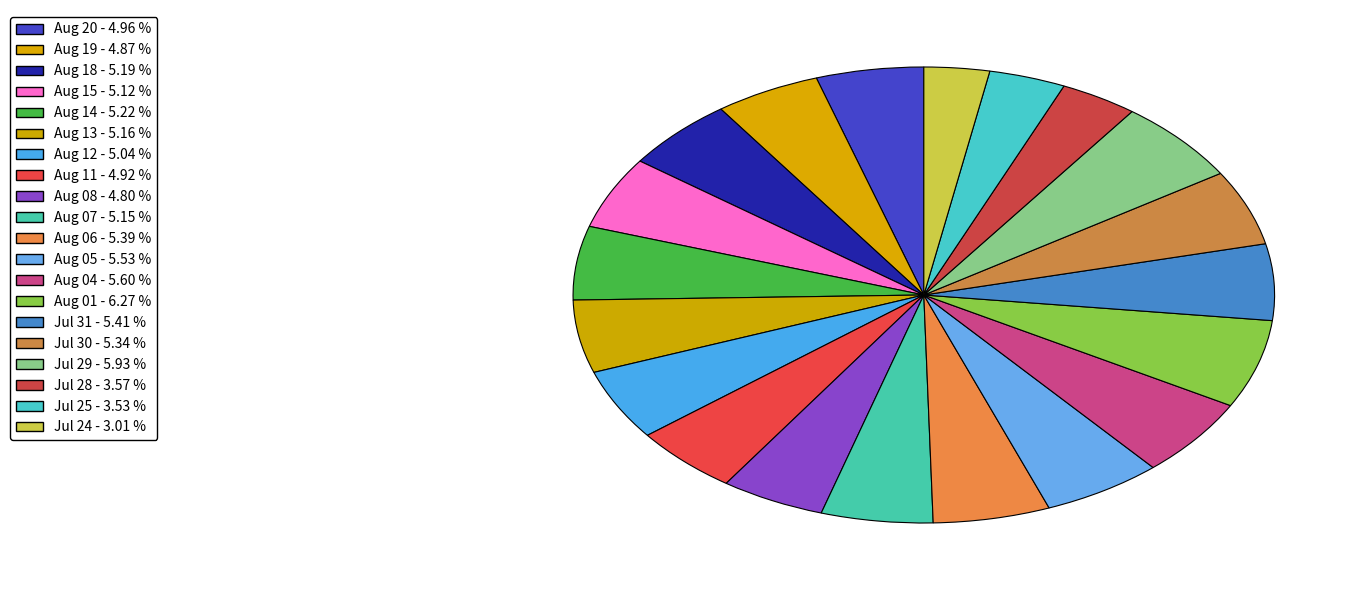

To the nearest percent, what is the difference between the largest and smallest slice percentages?

3%